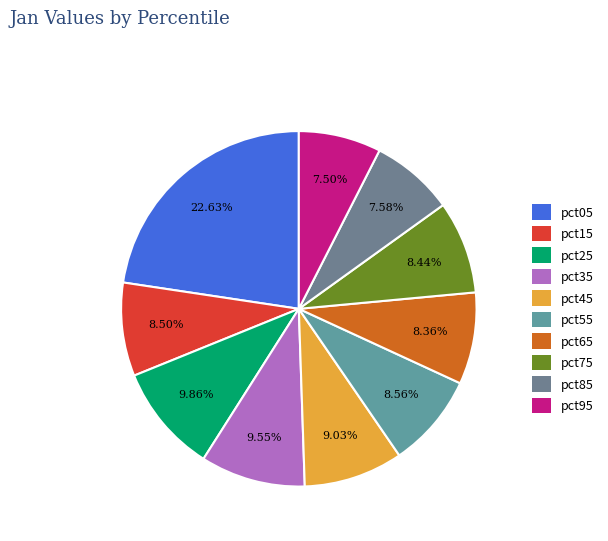

What is the largest slice in the pie chart?

pct05